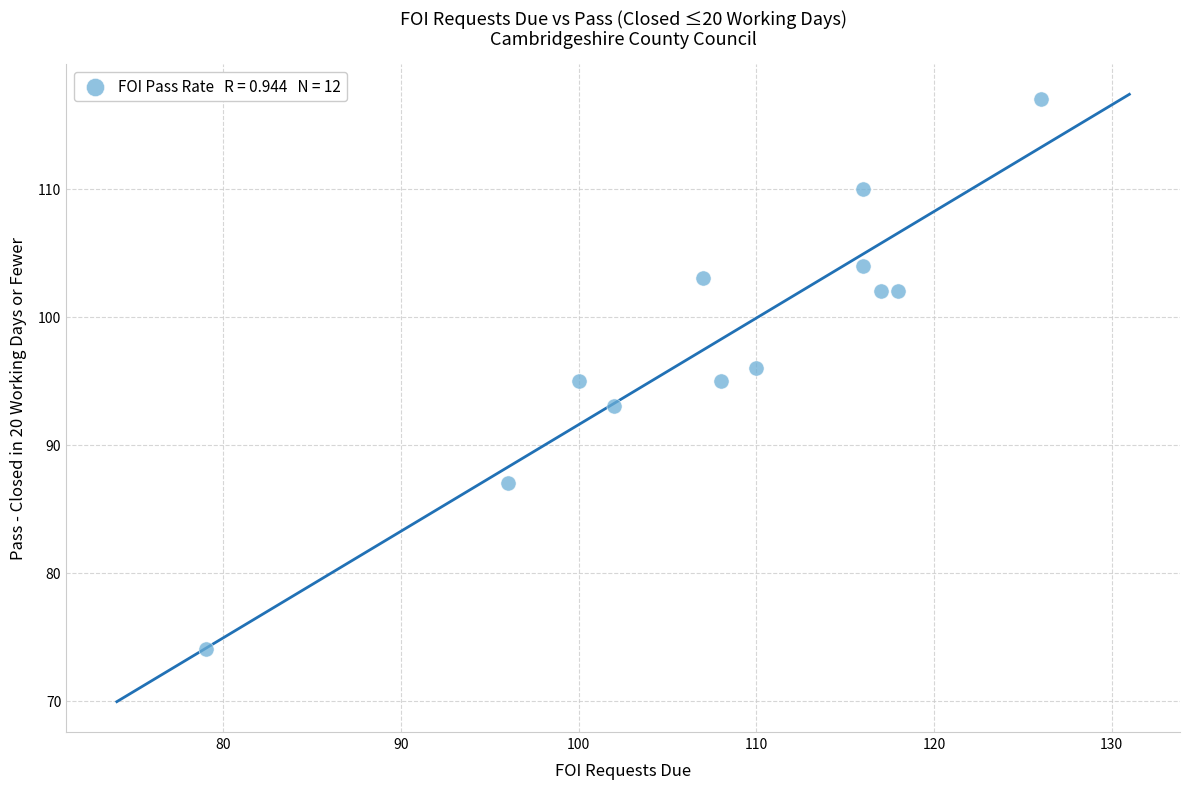

What is the average X value?

108